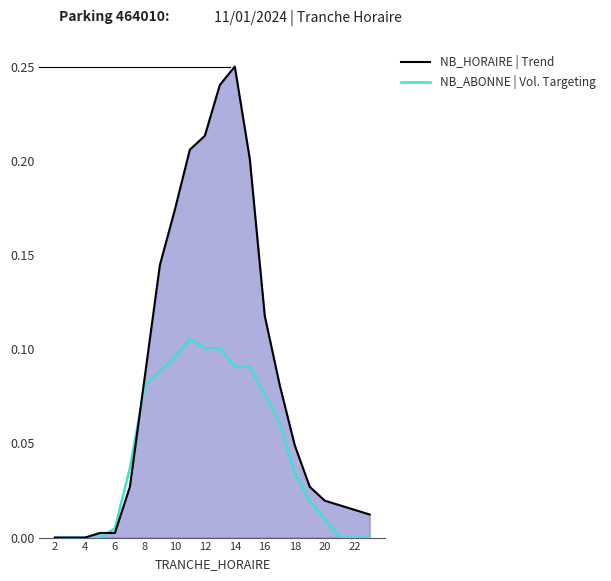

Which series has the widest spread of values?

NB_HORAIRE | Trend